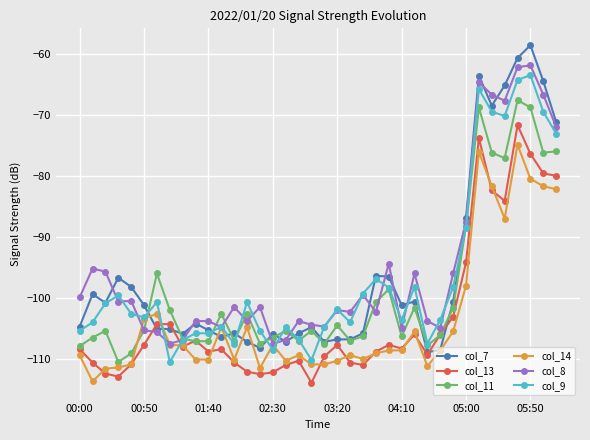

What is the value of the col_11 point at the 26th from the left?

-106.3